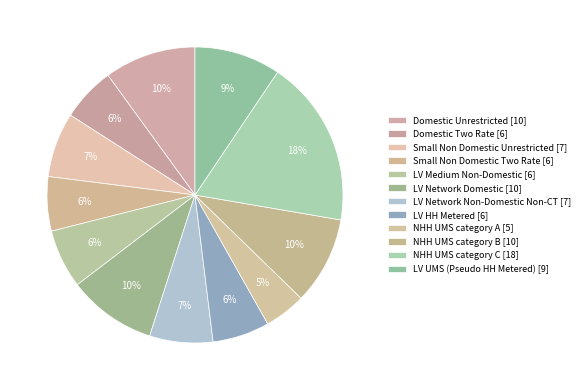

How many slices are in this pie chart?

12